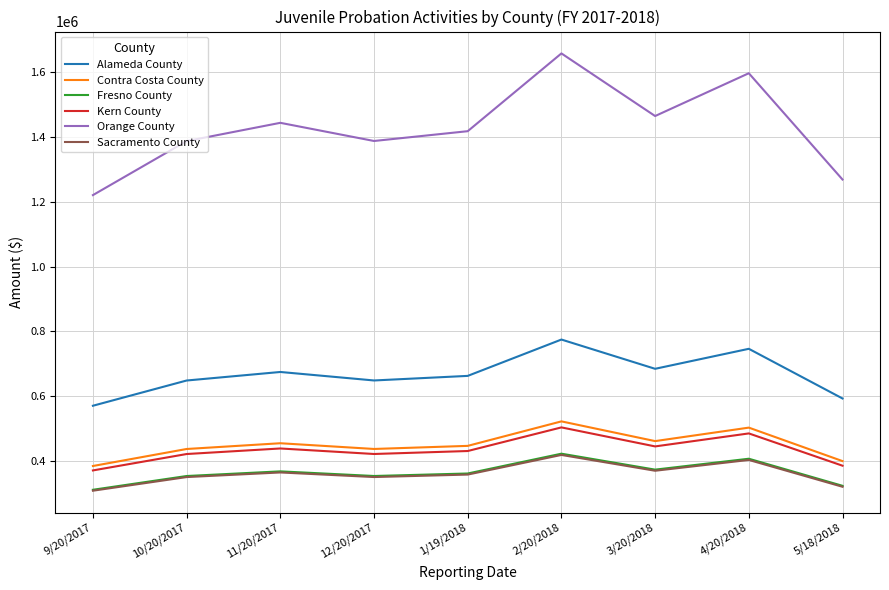

True or false: Kern County has a value of 237013.9 at 1/19/2018.

False